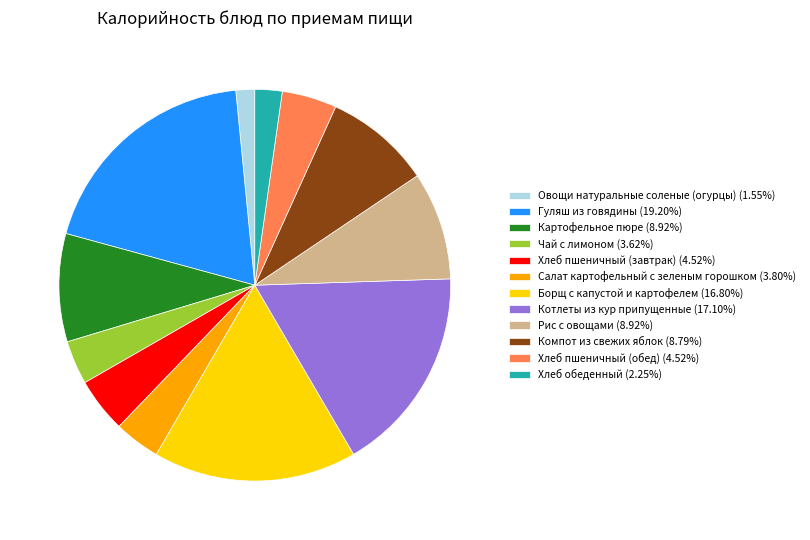

Is the sum of Борщ с капустой и картофелем (16.80%) and Гуляш из говядины (19.20%) greater than half?

No